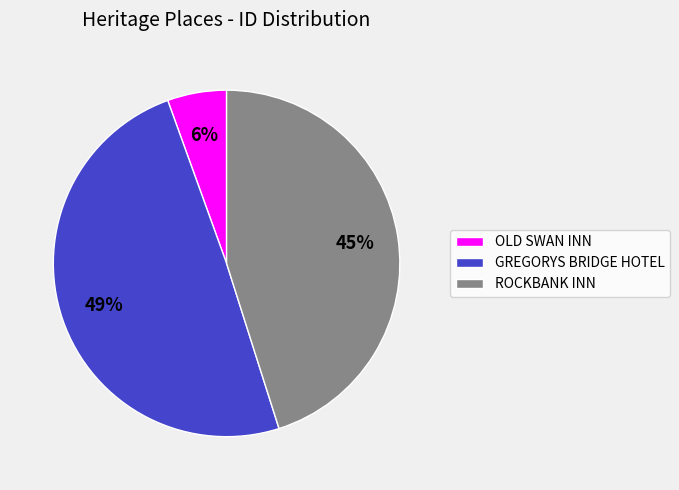

To the nearest percent, what is the combined percentage of OLD SWAN INN and ROCKBANK INN?

51%